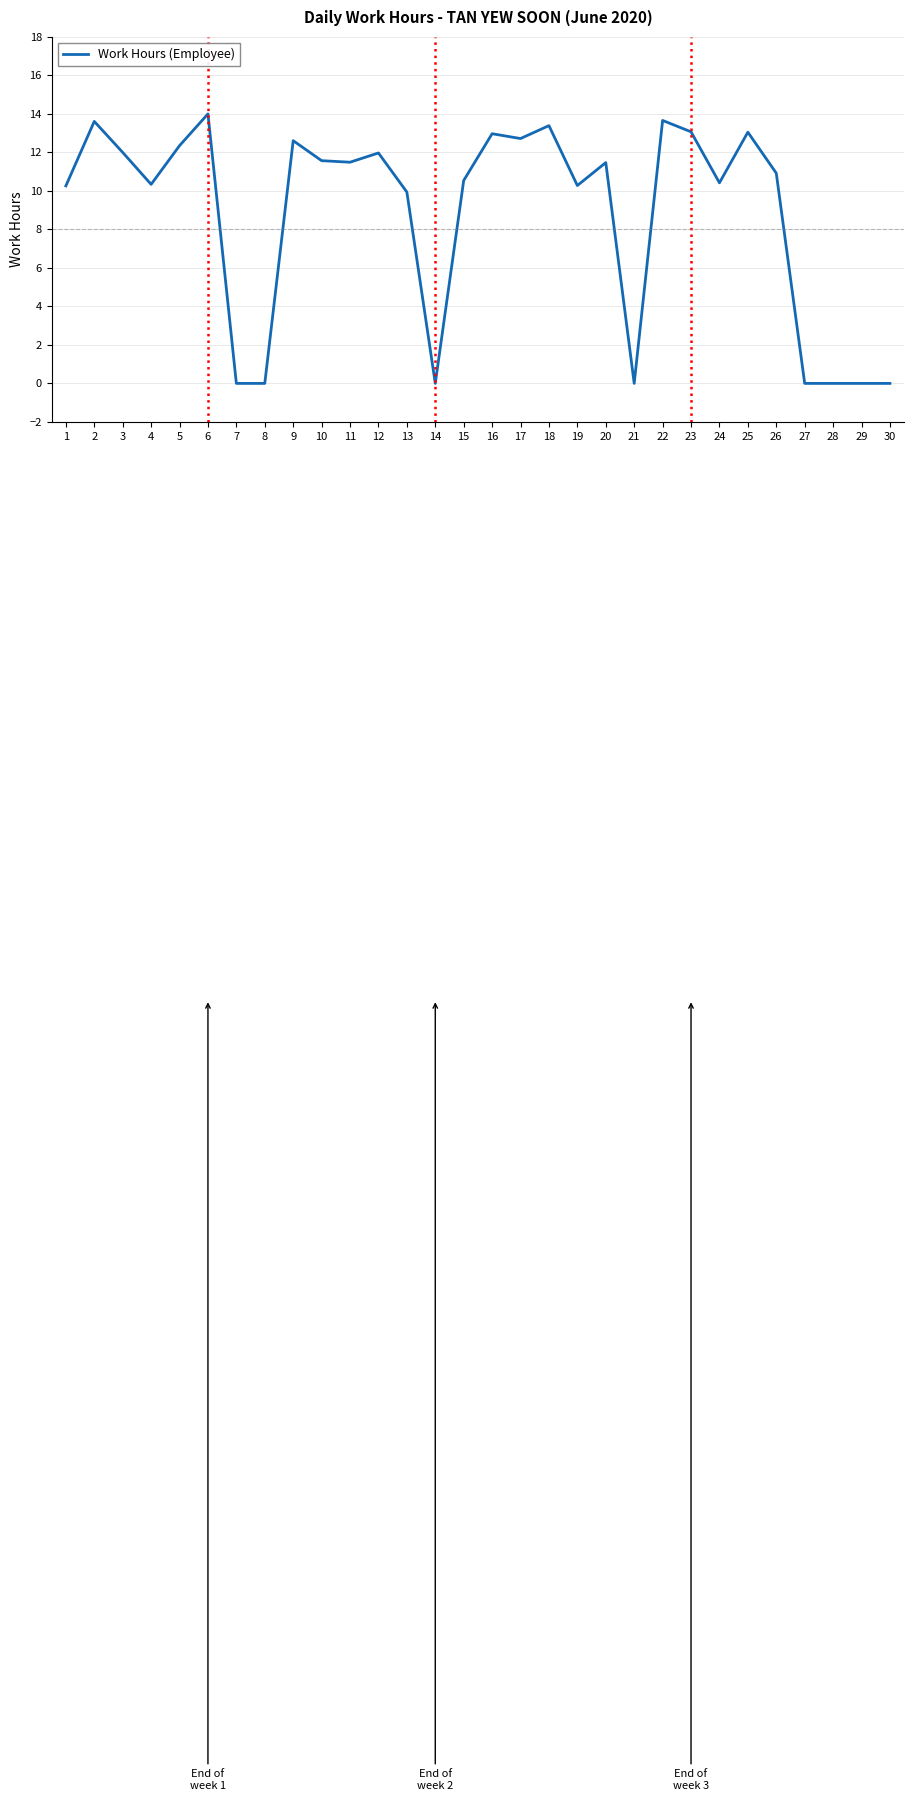

Read the value at 16.

13.0